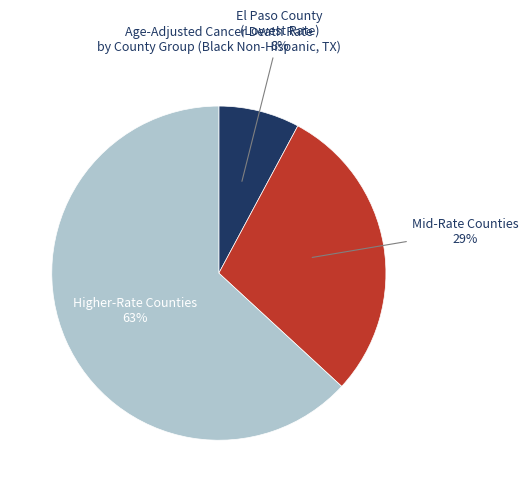

How many segments does this pie chart have?

3